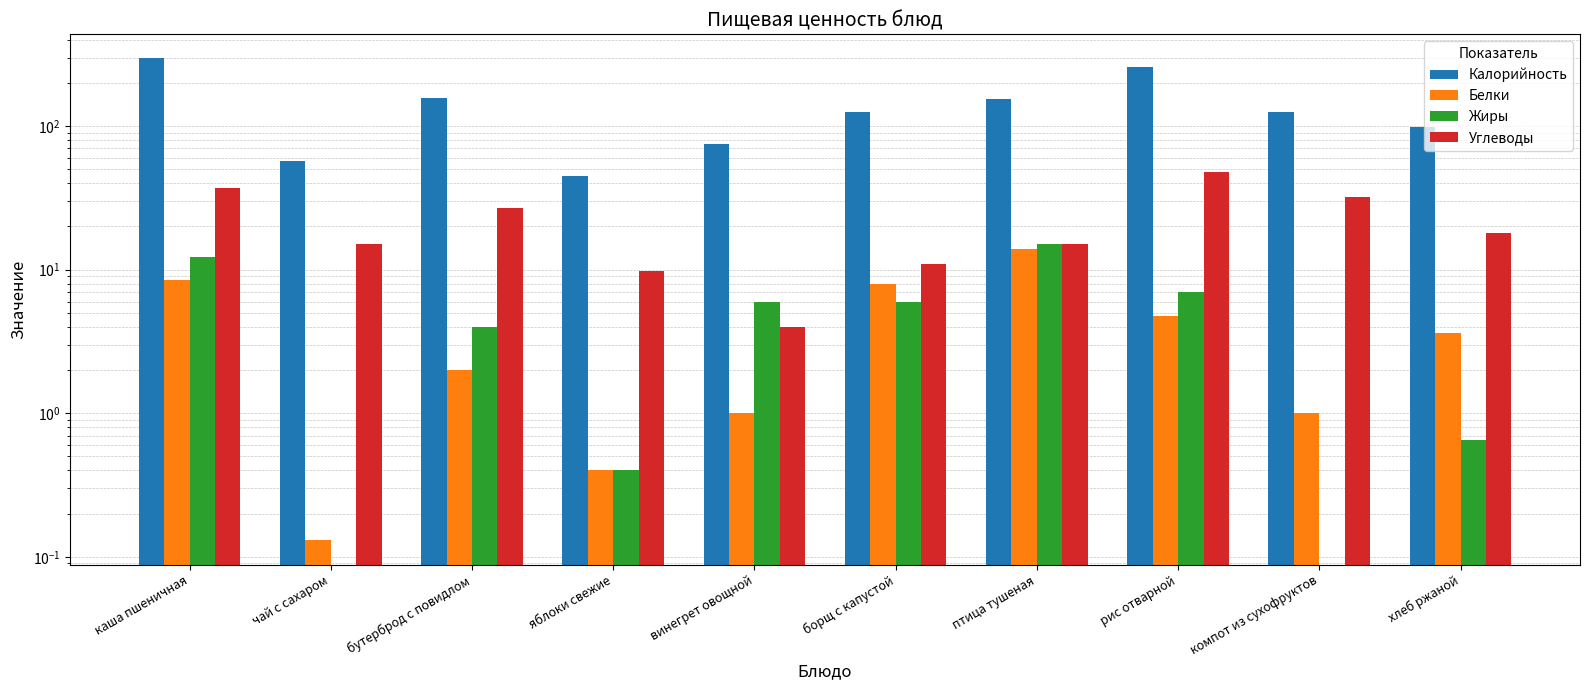

Which category has the lowest value in the Белки series?

чай с сахаром